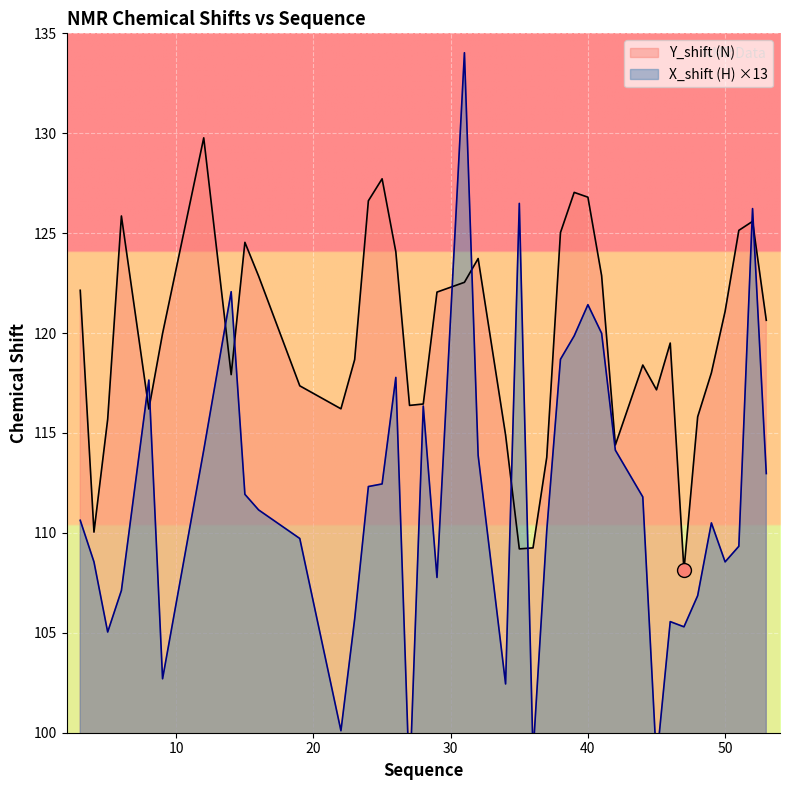

Is it true that Y_shift equals 123.7 at 32?

True